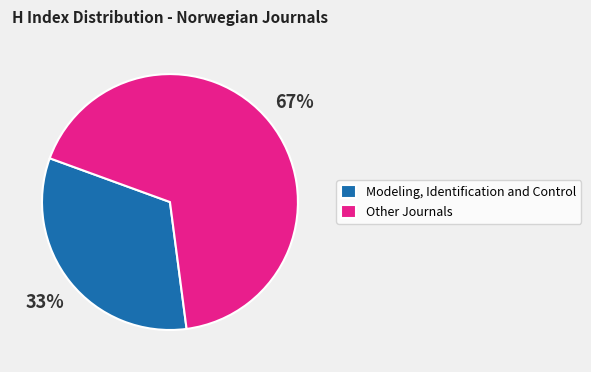

The Other Journals slice represents 67% of the pie. True or false?

True